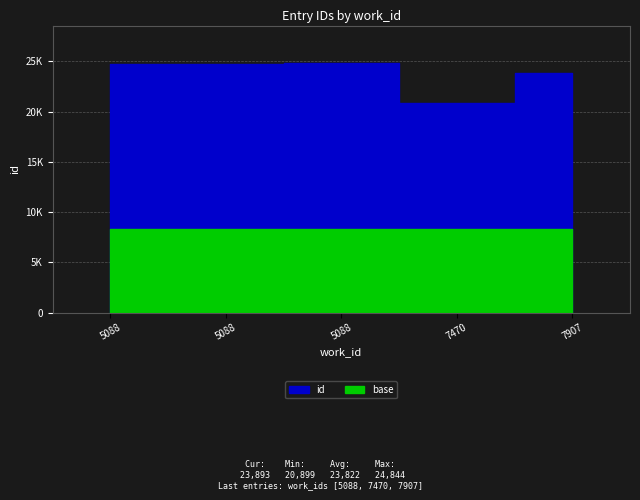

What is the greatest value displayed?

24844